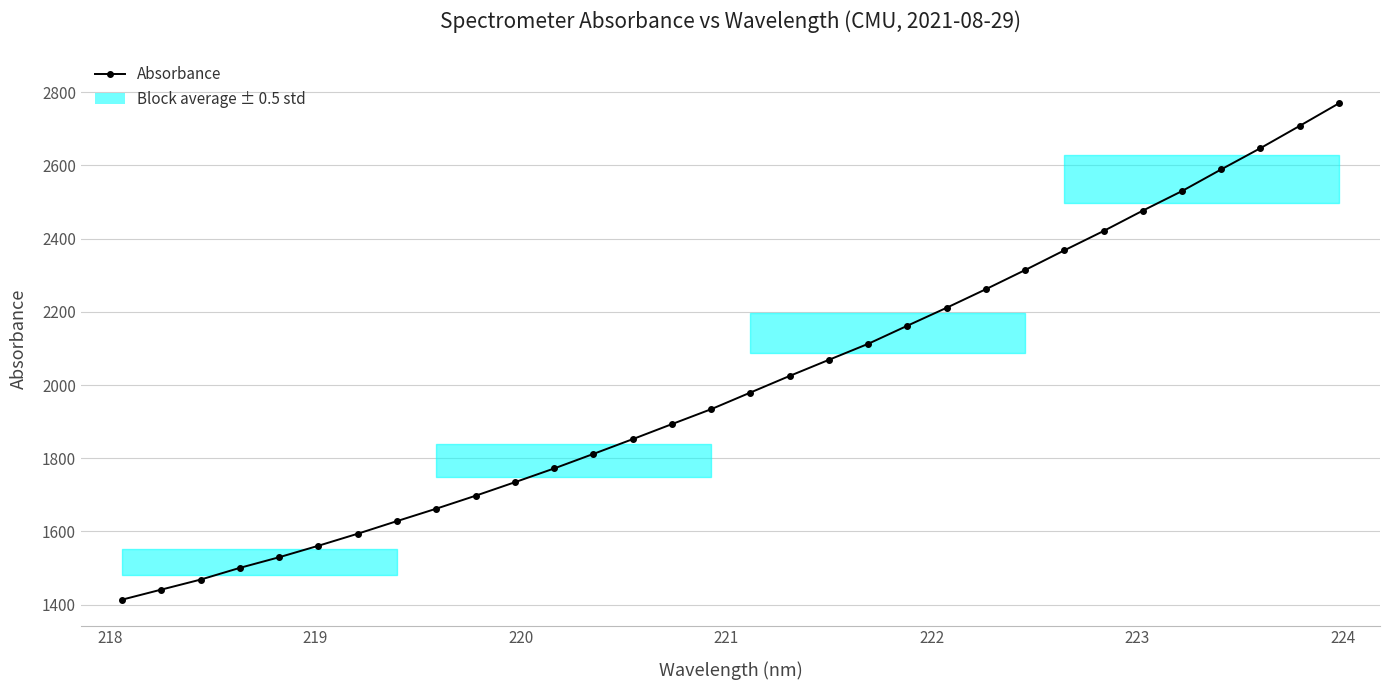

What is the difference between the second highest and second lowest values?

1266.9